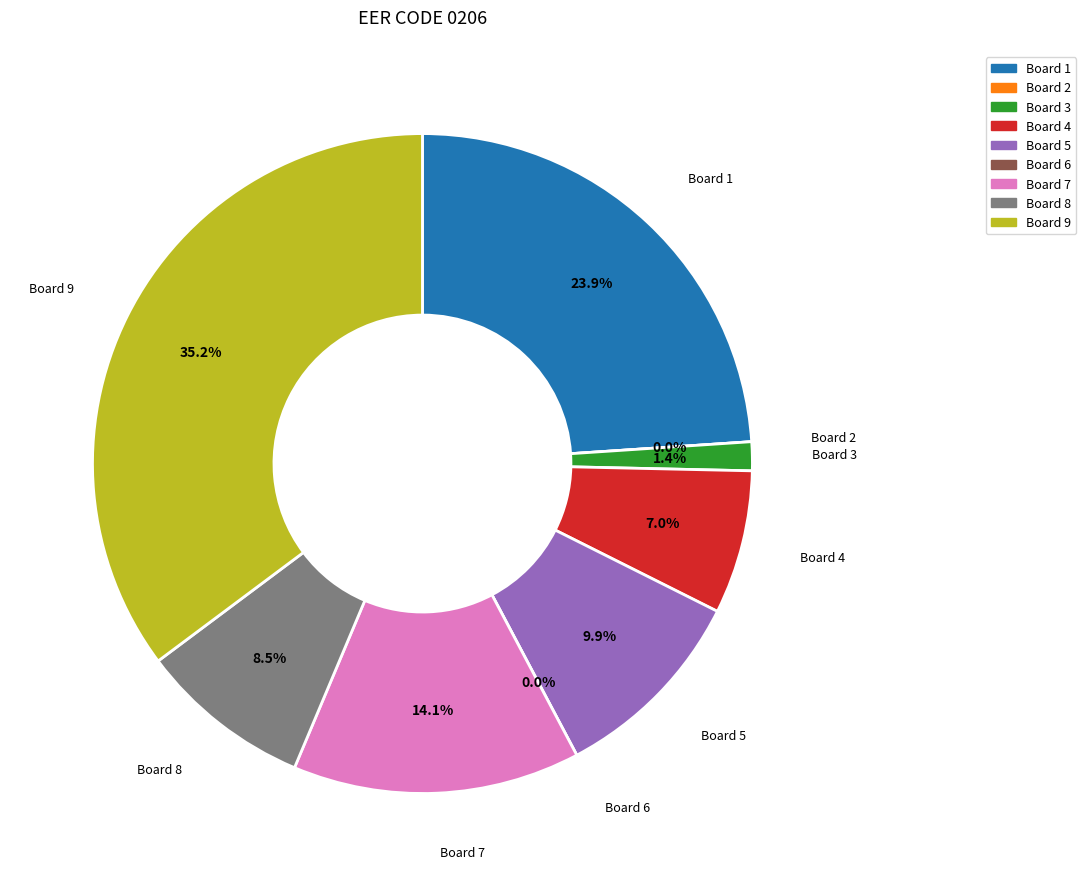

What is the change in value from 2 to 8?

+6